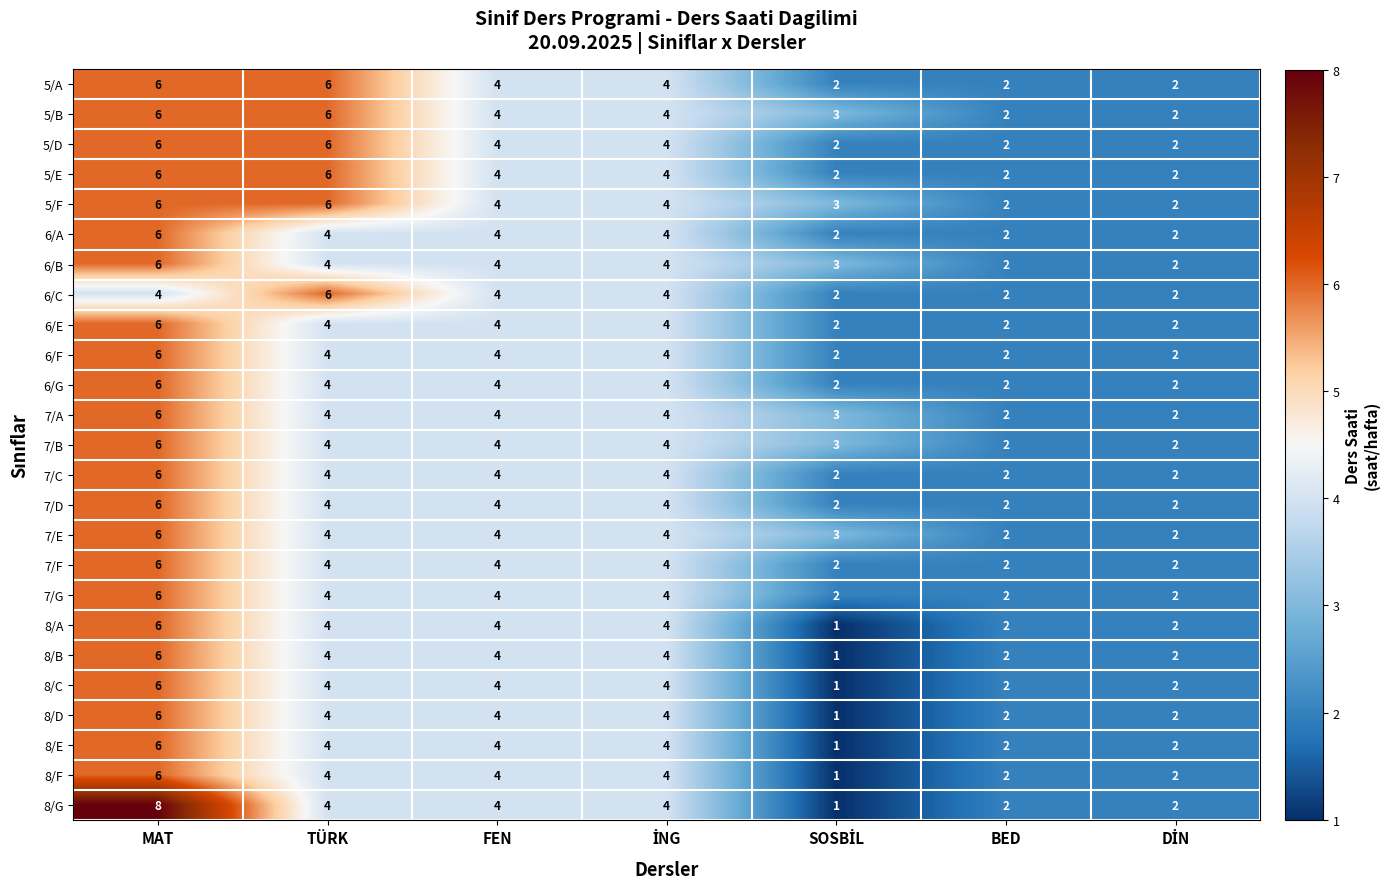

At which category is the sum across all series the highest?

MAT